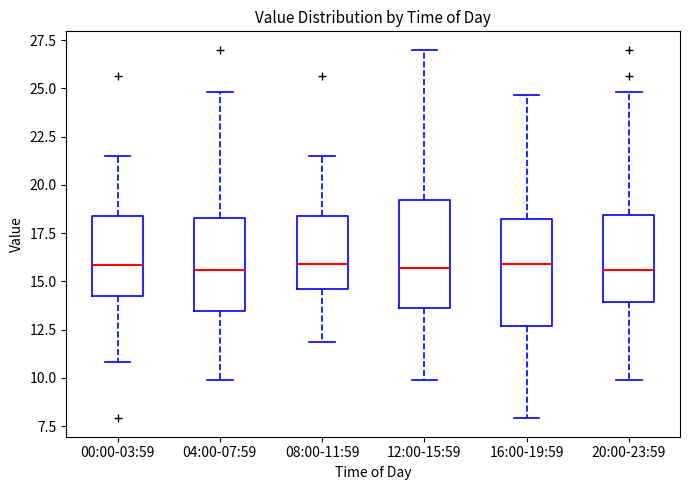

Where is the upper edge of the box for 08:00-11:59 on the y-axis? The values are not printed on the chart, so give them approximately, as read against the axis.

18.5